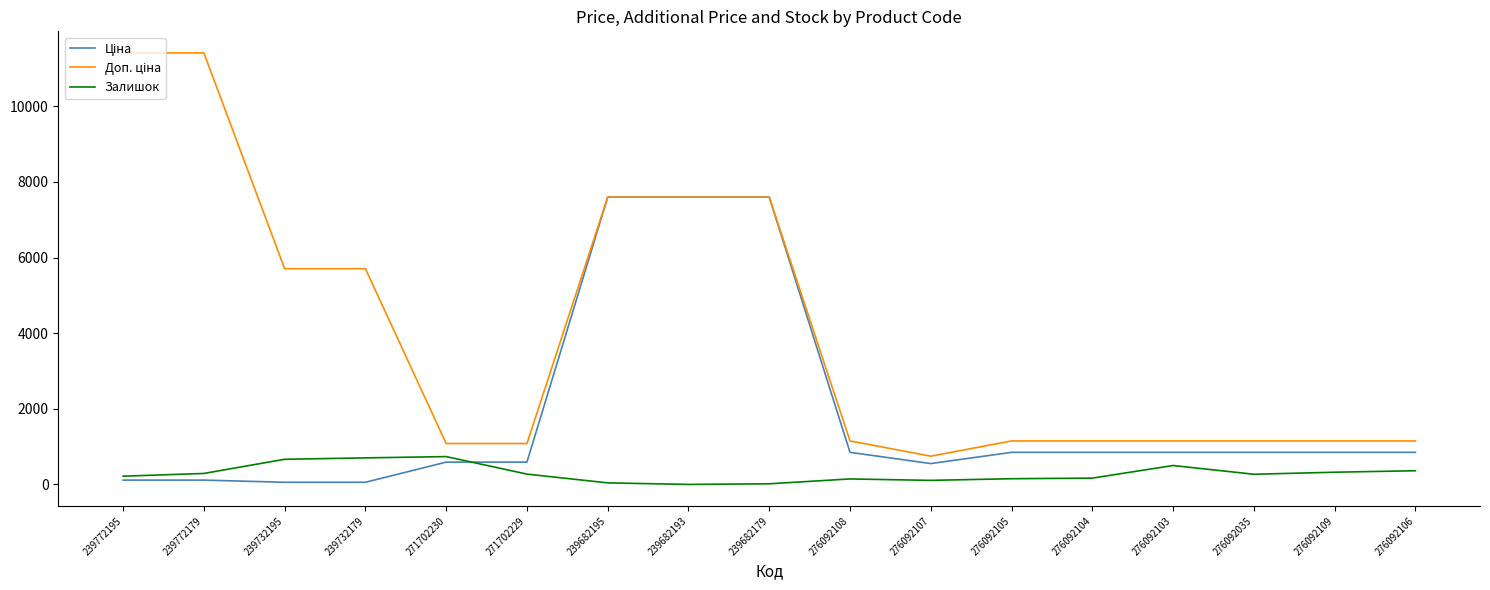

What is the total value across all series at 271702229?

1944.6